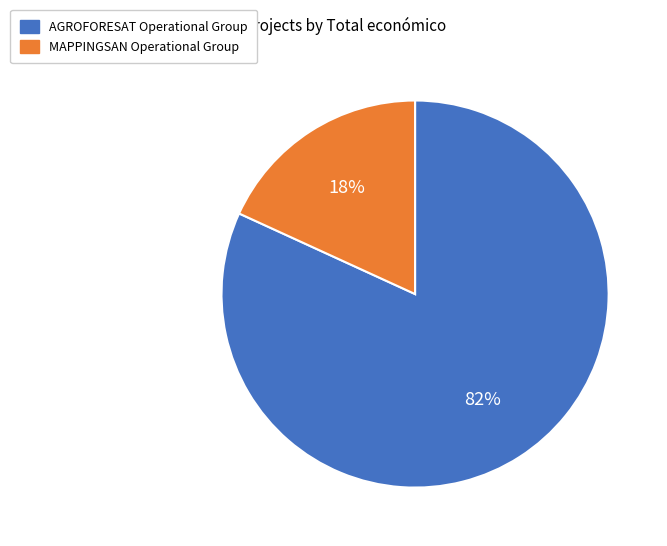

To the nearest percent, what portion does AGROFORESAT Operational Group represent?

82%